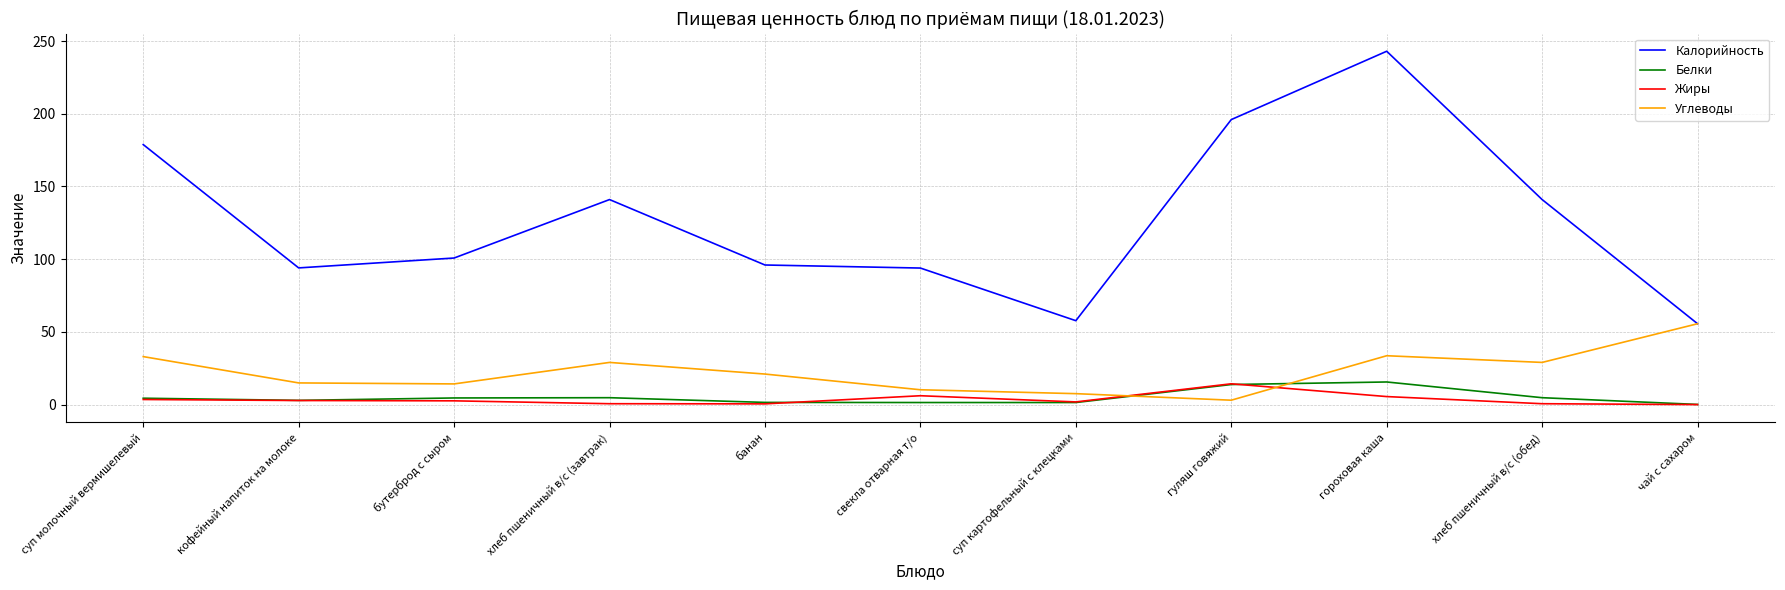

The Углеводы series shows 29.0 at хлеб пшеничный в/с (завтрак). True or false?

True